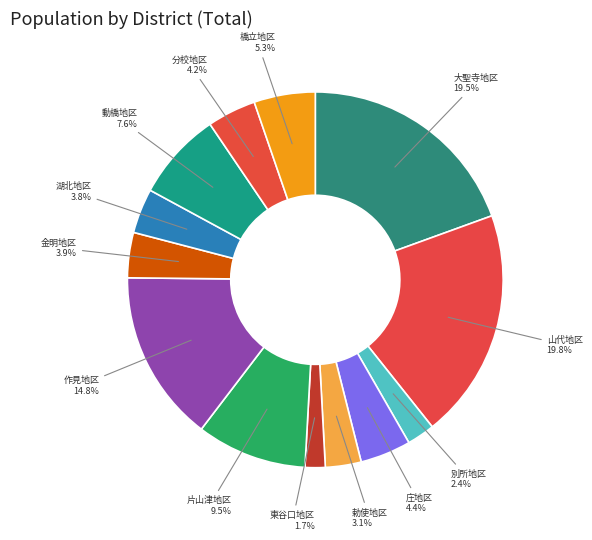

Is there any slice that represents more than half of the pie?

No